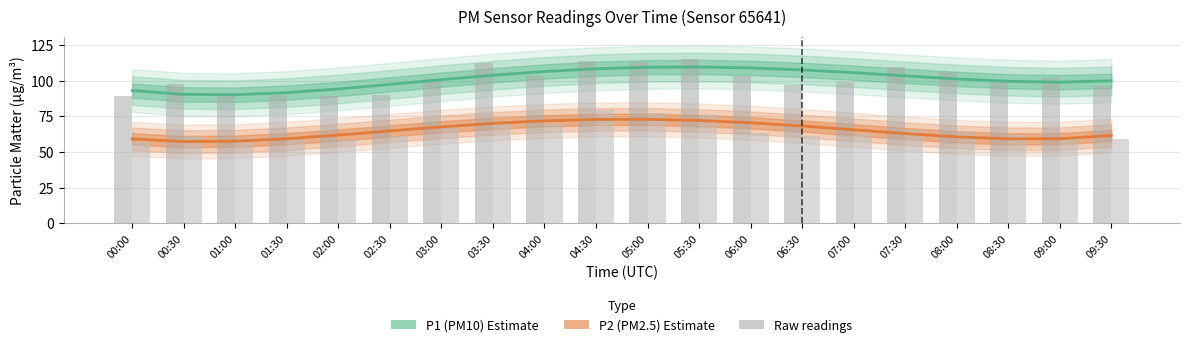

Reading right to left, list all the values displayed in this chart.

P1 (PM10): 09:30=99.9	09:00=99.0	08:30=99.6	08:00=101.2	07:30=103.4	07:00=105.6	06:30=107.6	06:00=109.0	05:30=109.6	05:00=109.4	04:30=108.4	04:00=106.4	03:30=103.8	03:00=100.7	02:30=97.4	02:00=94.2	01:30=91.6	01:00=90.1	00:30=90.4	00:00=93.1
P2 (PM2.5): 09:30=61.5	09:00=59.3	08:30=59.2	08:00=60.6	07:30=62.9	07:00=65.6	06:30=68.2	06:00=70.5	05:30=72.1	05:00=72.9	04:30=72.8	04:00=71.8	03:30=70.0	03:00=67.6	02:30=64.7	02:00=61.8	01:30=59.3	01:00=57.6	00:30=57.3	00:00=59.1
P1 raw: 09:30=96.2	09:00=102.0	08:30=100.0	08:00=106.4	07:30=109.6	07:00=99.0	06:30=97.2	06:00=103.0	05:30=115.0	05:00=113.0	04:30=113.8	04:00=103.2	03:30=112.5	03:00=101.1	02:30=90.2	02:00=89.3	01:30=90.1	01:00=91.6	00:30=98.0	00:00=89.2
P2 raw: 09:30=59.2	09:00=59.6	08:30=62.2	08:00=64.2	07:30=65.1	07:00=62.4	06:30=61.5	06:00=63.1	05:30=75.7	05:00=77.6	04:30=79.6	04:00=69.3	03:30=71.9	03:00=68.1	02:30=60.9	02:00=58.4	01:30=58.2	01:00=59.5	00:30=61.5	00:00=56.7